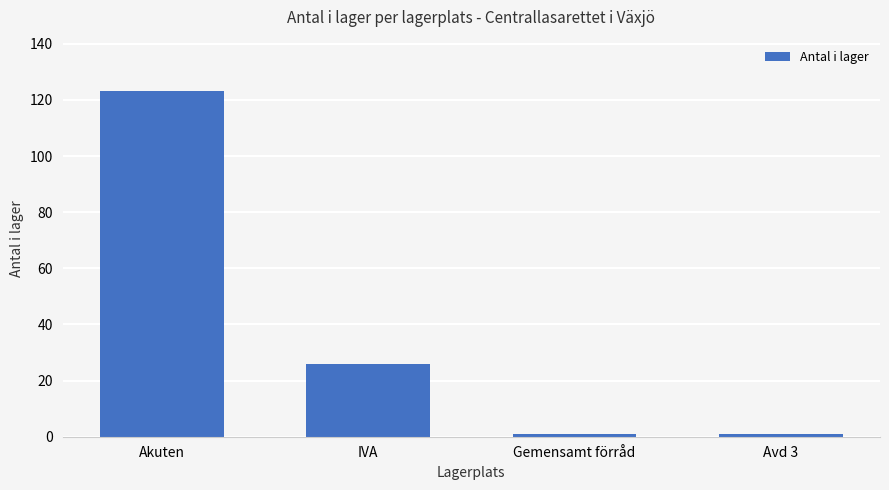

Where is the data nearest to the value 62?

IVA